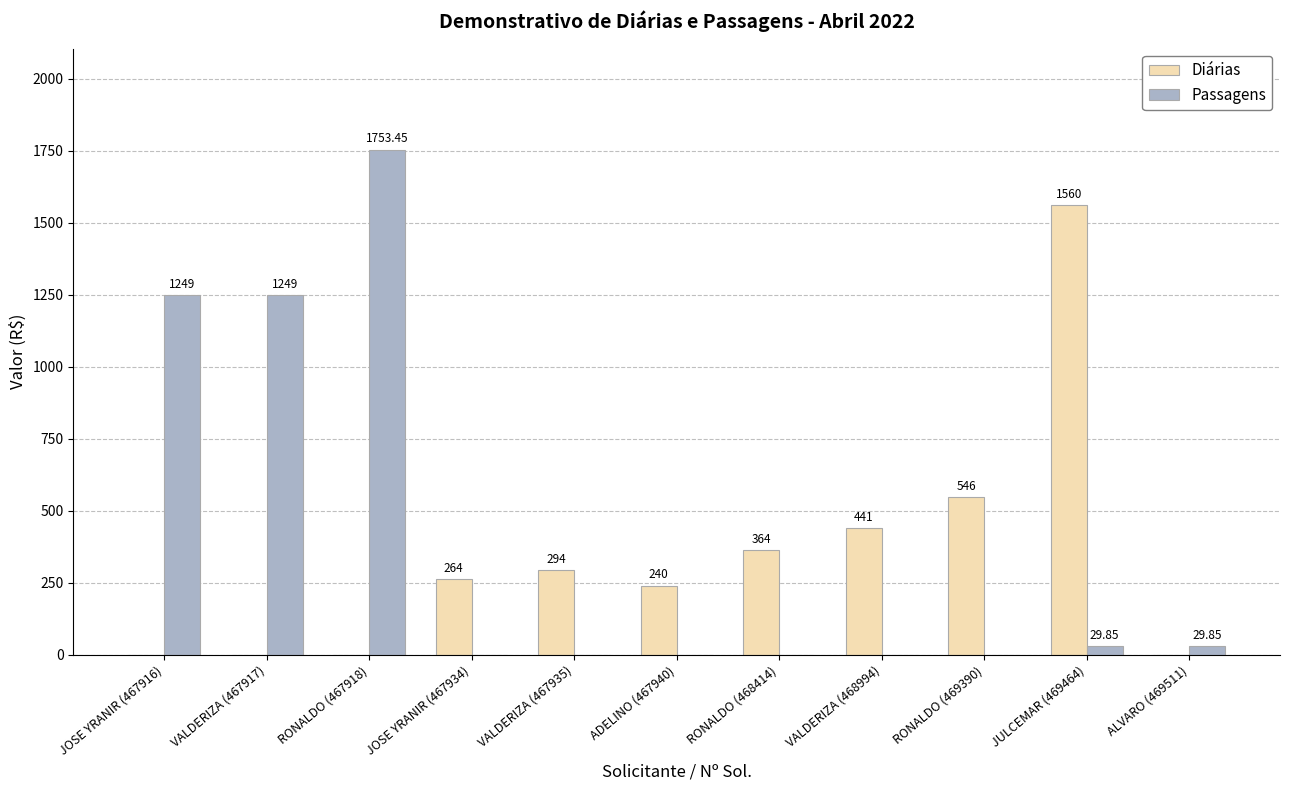

Reading left to right, list all the values displayed in this chart.

Diárias: JOSE YRANIR (467916)=0.0	VALDERIZA (467917)=0.0	RONALDO (467918)=0.0	JOSE YRANIR (467934)=264.0	VALDERIZA (467935)=294.0	ADELINO (467940)=240.0	RONALDO (468414)=364.0	VALDERIZA (468994)=441.0	RONALDO (469390)=546.0	JULCEMAR (469464)=1560.0	ALVARO (469511)=0.0
Passagens: JOSE YRANIR (467916)=1249.0	VALDERIZA (467917)=1249.0	RONALDO (467918)=1753.5	JOSE YRANIR (467934)=0.0	VALDERIZA (467935)=0.0	ADELINO (467940)=0.0	RONALDO (468414)=0.0	VALDERIZA (468994)=0.0	RONALDO (469390)=0.0	JULCEMAR (469464)=29.9	ALVARO (469511)=29.9